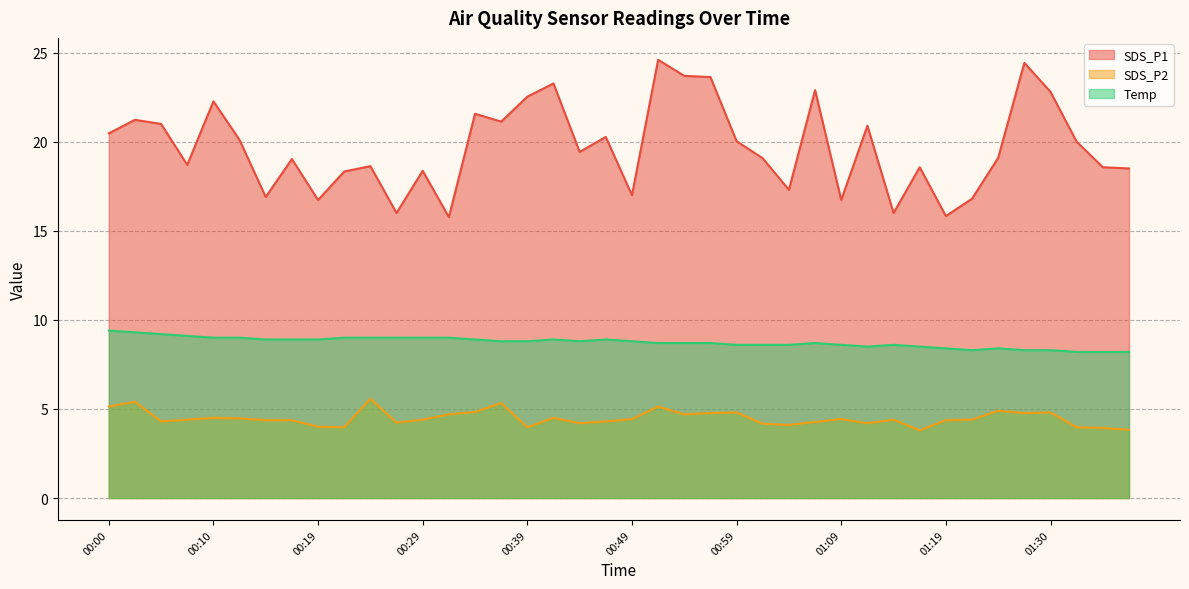

What is the value of the SDS_P2 point at the 23rd from the left?

4.7